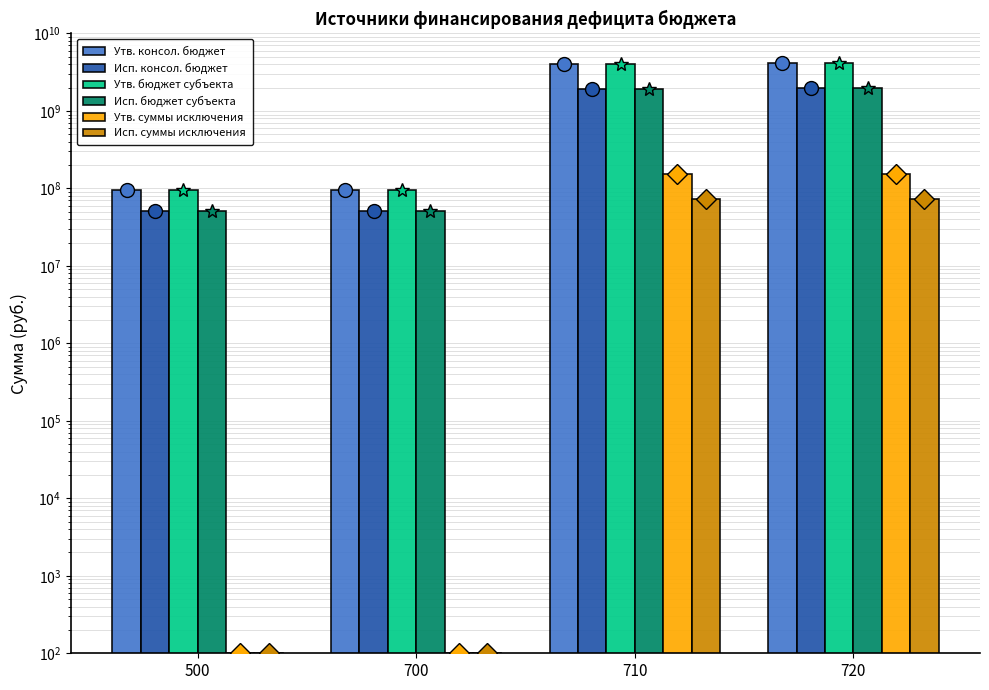

What are all the series names shown in the legend?

Утв. консол. бюджет, Исп. консол. бюджет, Утв. бюджет субъекта, Исп. бюджет субъекта, Утв. суммы исключения, Исп. суммы исключения